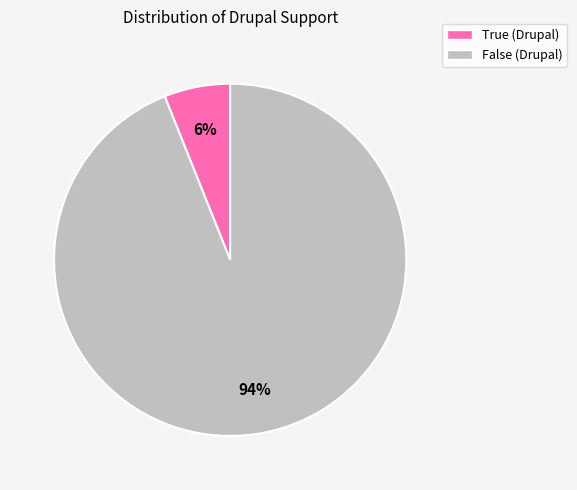

Which category has the smallest portion of the pie?

True